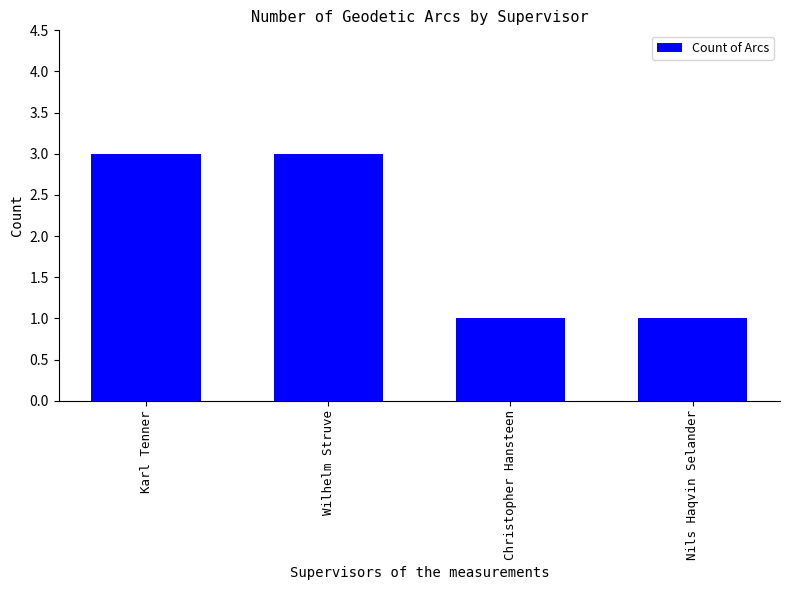

Reading left to right, extract all data points from this chart.

3	3	1	1